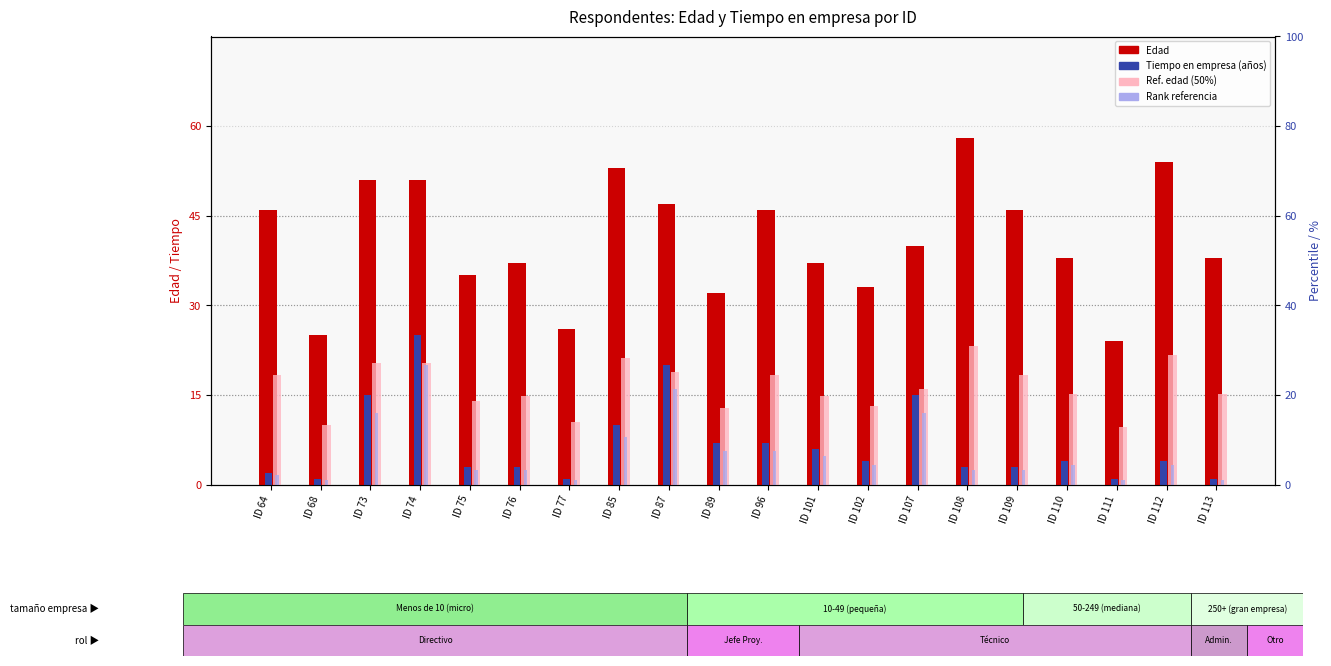

What is the value of the Tiempo en empresa (años) bar at the 16th from the left?

3.0